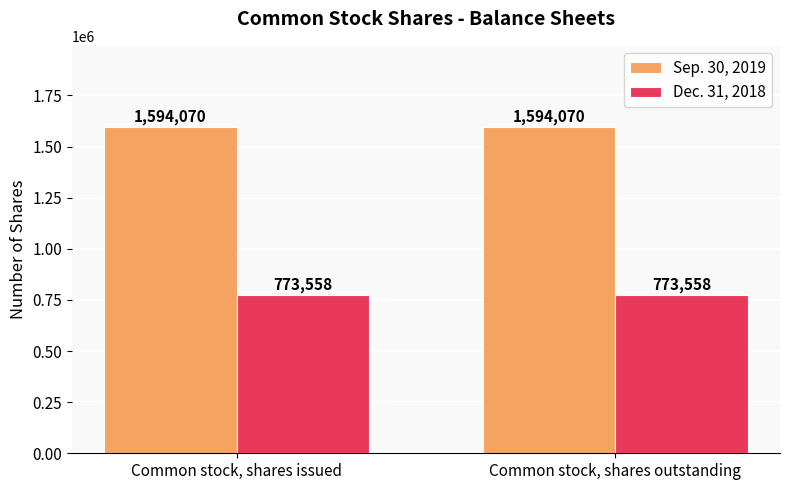

Reading right to left, list all the values displayed in this chart.

Sep. 30, 2019: Common stock, shares outstanding=1594070	Common stock, shares issued=1594070
Dec. 31, 2018: Common stock, shares outstanding=773558	Common stock, shares issued=773558